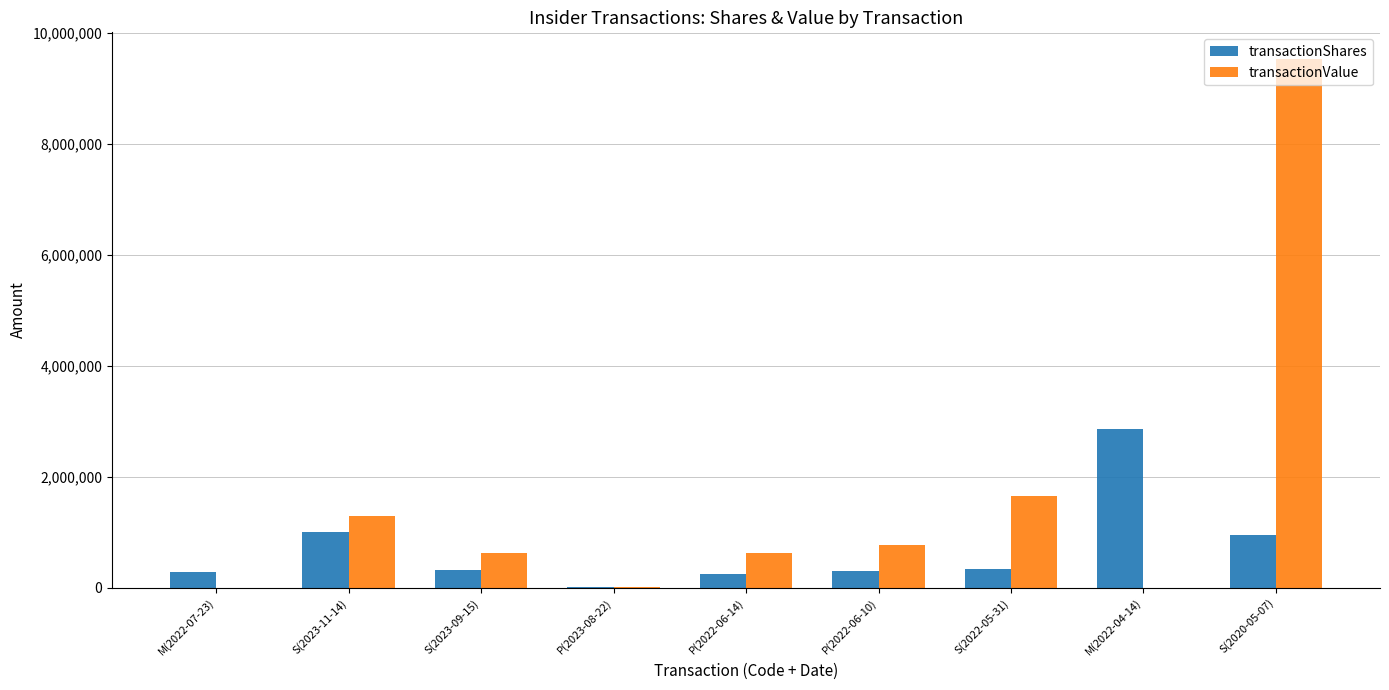

What is the sum of all transactionShares values?

6302804